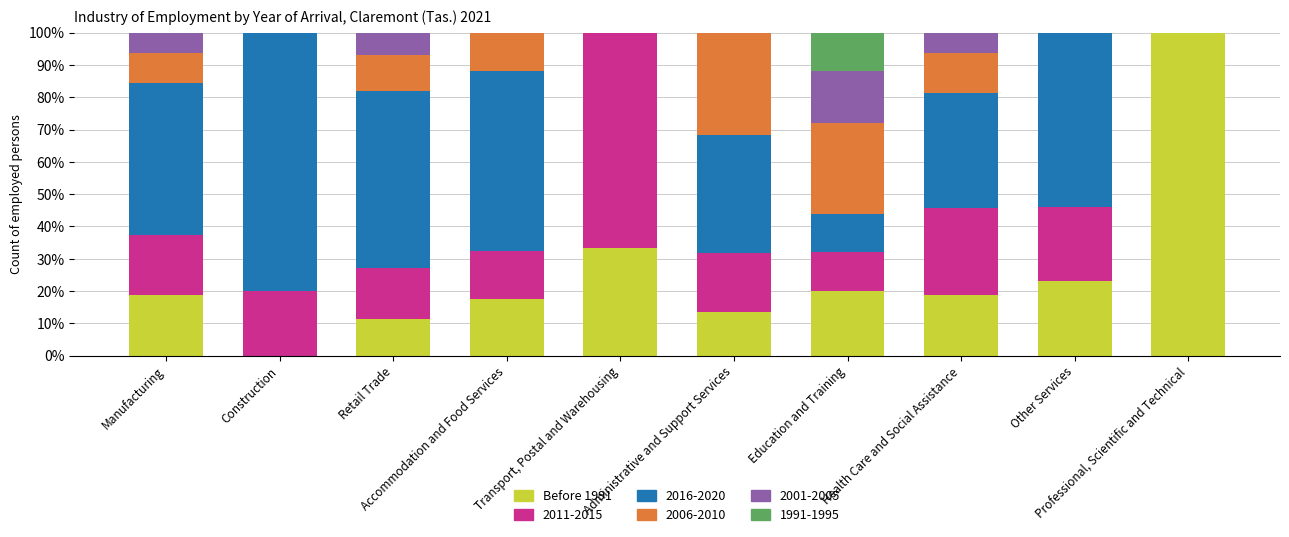

What is the maximum value for Before 1991?

100.0